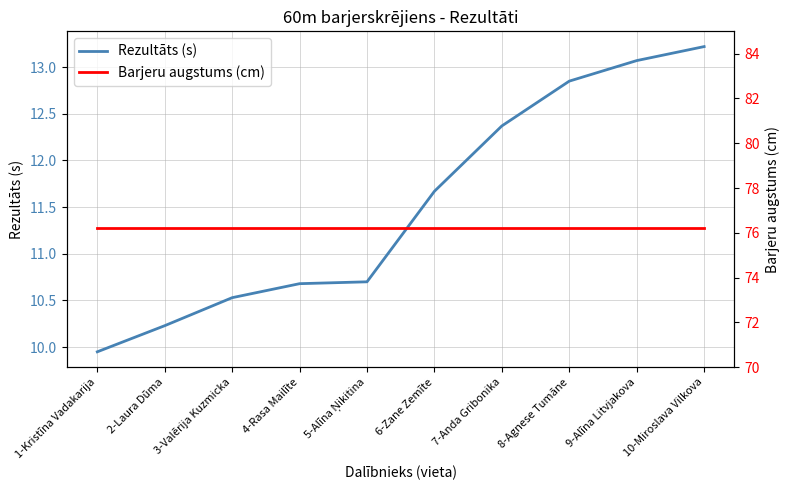

Reading right to left, transcribe all the data shown in this chart.

Rezultāts (s): 13.2	13.1	12.8	12.4	11.7	10.7	10.7	10.5	10.2	9.9
Barjeru augstums (cm): 76.2	76.2	76.2	76.2	76.2	76.2	76.2	76.2	76.2	76.2